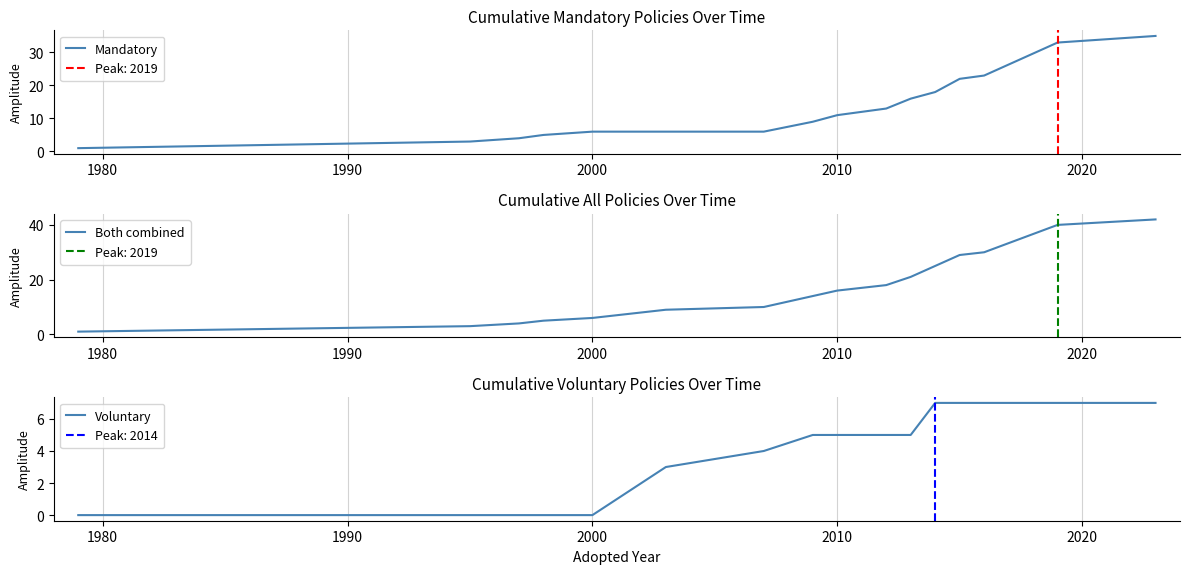

What is the highest value of the Mandatory series?

35